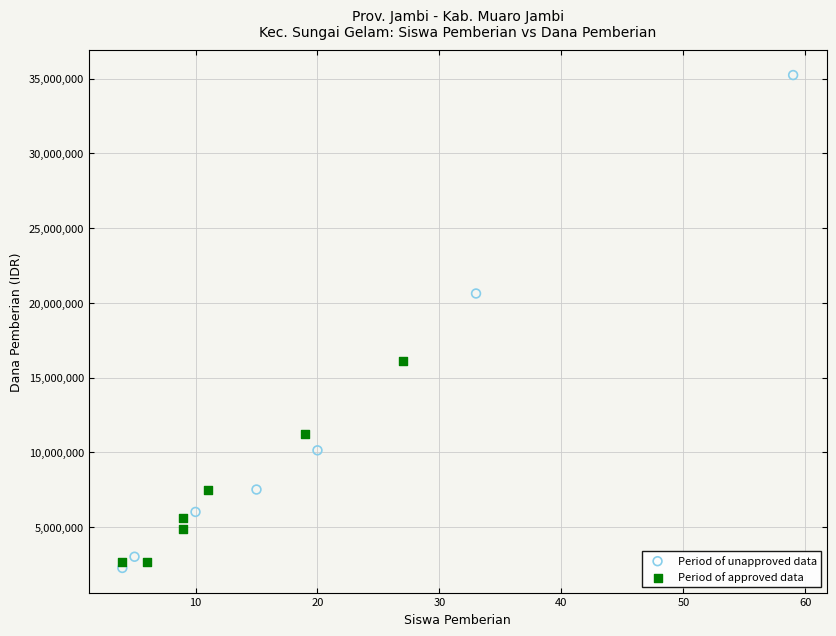

Which series reaches the maximum Y coordinate?

Period of unapproved data